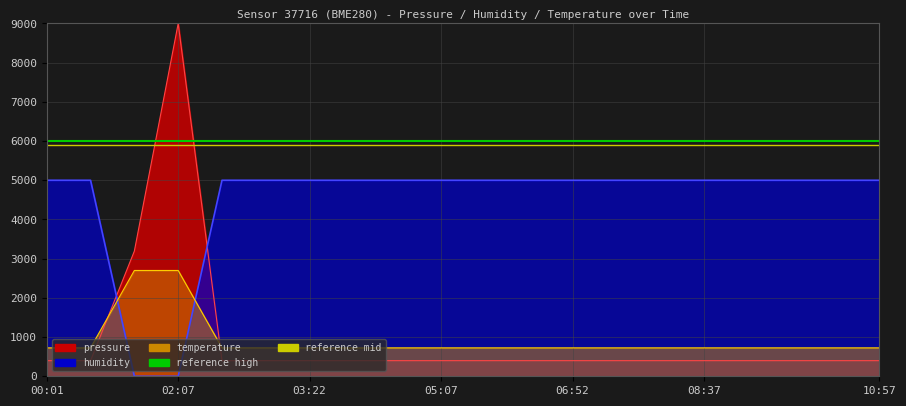

How many times do temperature and humidity cross each other?

2